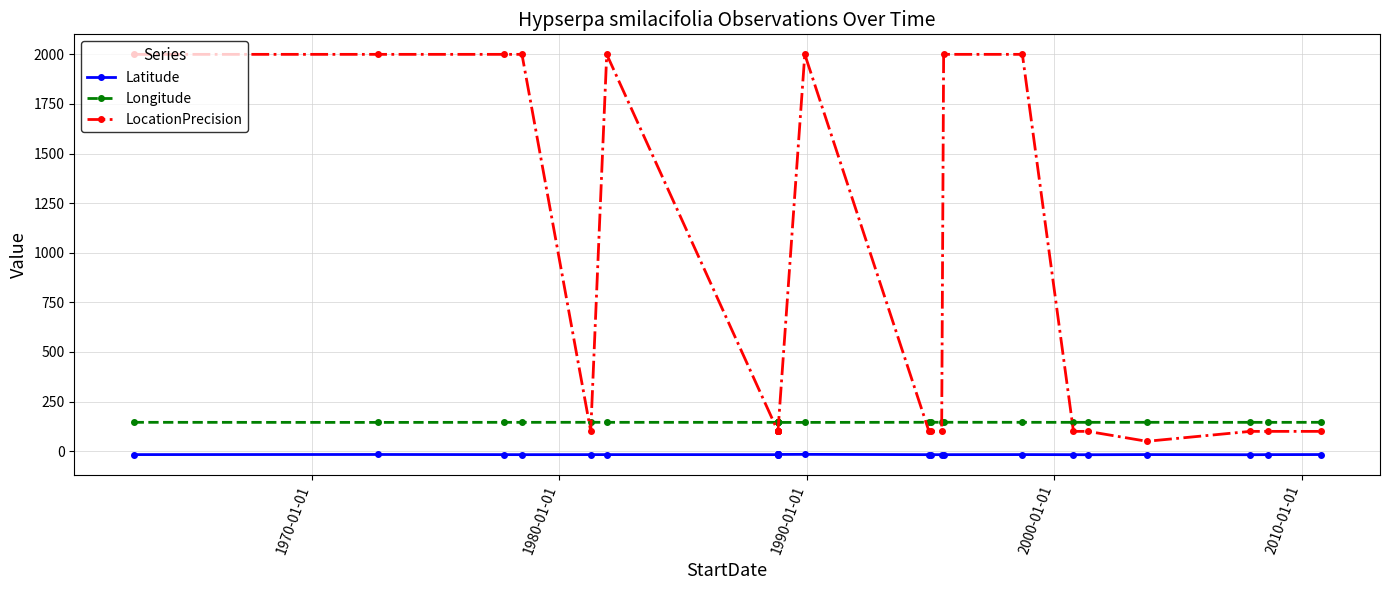

Reading left to right, what are all the values shown in this chart?

Latitude: -17.1	-16.5	-17.2	-17.3	-17.2	-17.1	-17.3	-16.4	-16.3	-17.4	-16.4	-16.3	-15.9	-17.4	-17.4	-17.4	-17.3	-17.0	-17.5	-17.7	-17.0	-17.7	-17.2	-16.8
Longitude: 145.6	145.2	145.6	145.5	145.7	145.6	145.4	145.2	145.1	145.8	145.2	145.1	145.2	145.8	145.8	145.8	145.8	145.6	145.5	145.6	145.6	145.5	145.4	145.6
LocationPrecision: 2000.0	2000.0	2000.0	2000.0	100.0	2000.0	100.0	100.0	100.0	100.0	100.0	100.0	2000.0	100.0	100.0	100.0	2000.0	2000.0	100.0	100.0	50.0	100.0	100.0	100.0